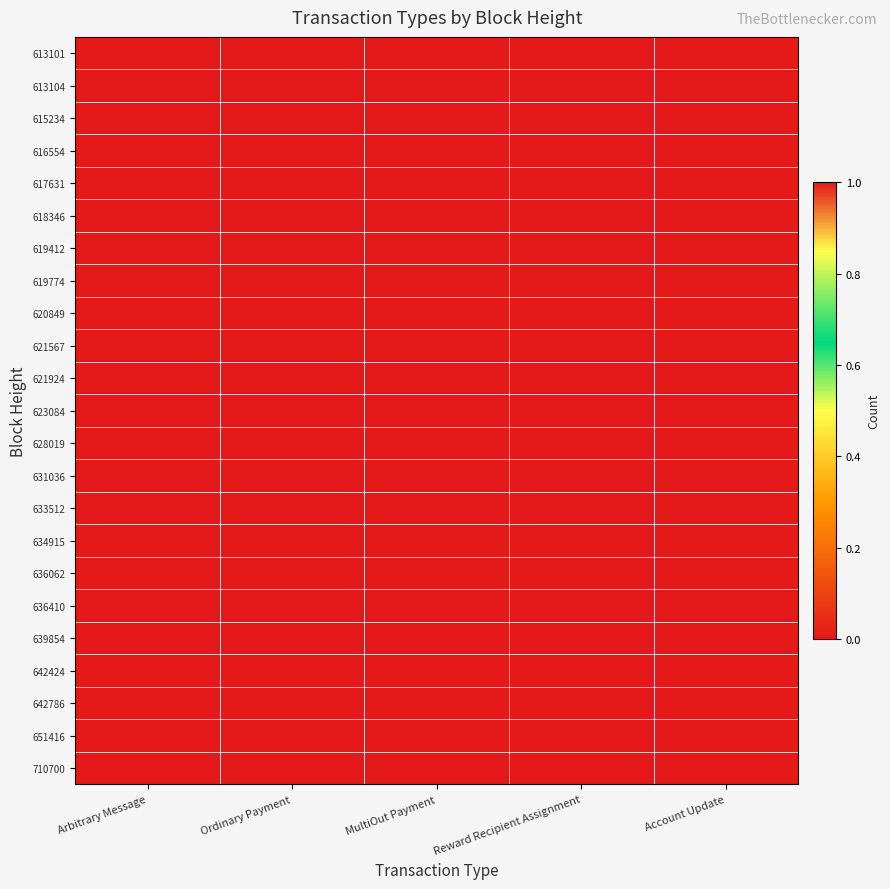

Rank the series by their maximum value, from highest to lowest.

613104, 615234, 616554, 617631, 618346, 619412, 619774, 620849, 621567, 621924, 623084, 628019, 631036, 633512, 634915, 636062, 636410, 639854, 642424, 642786, 651416, 710700, 613101